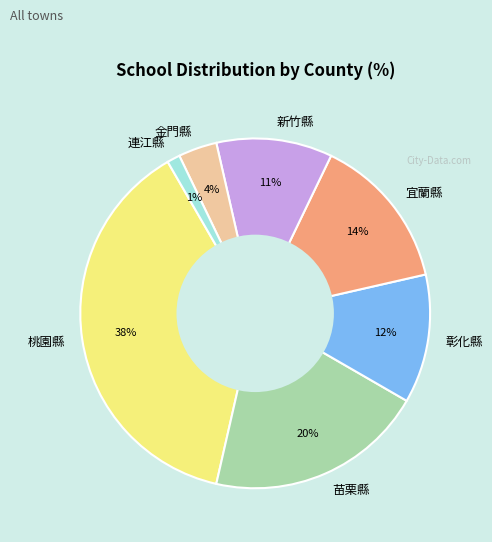

Does 苗栗縣 account for over 50% of the chart?

No